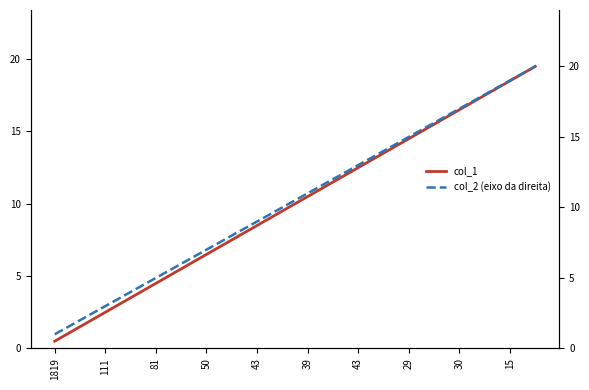

What is the minimum value shown in the chart?

0.5